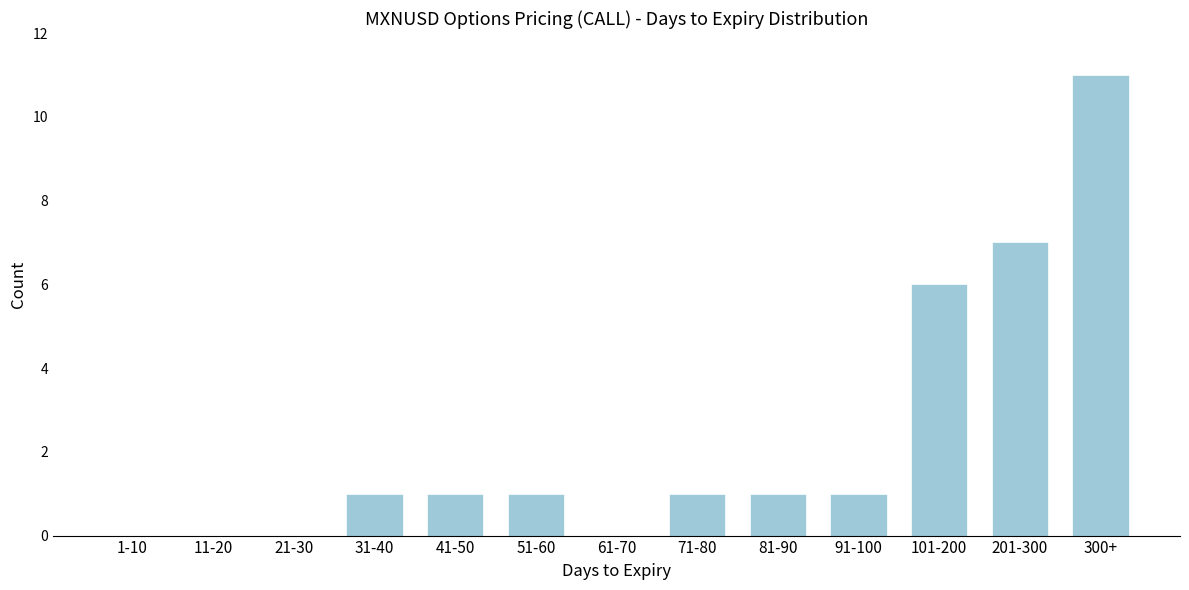

Reading left to right, what are all the values shown in this chart?

1-10=0	11-20=0	21-30=0	31-40=1	41-50=1	51-60=1	61-70=0	71-80=1	81-90=1	91-100=1	101-200=6	201-300=7	300+=11